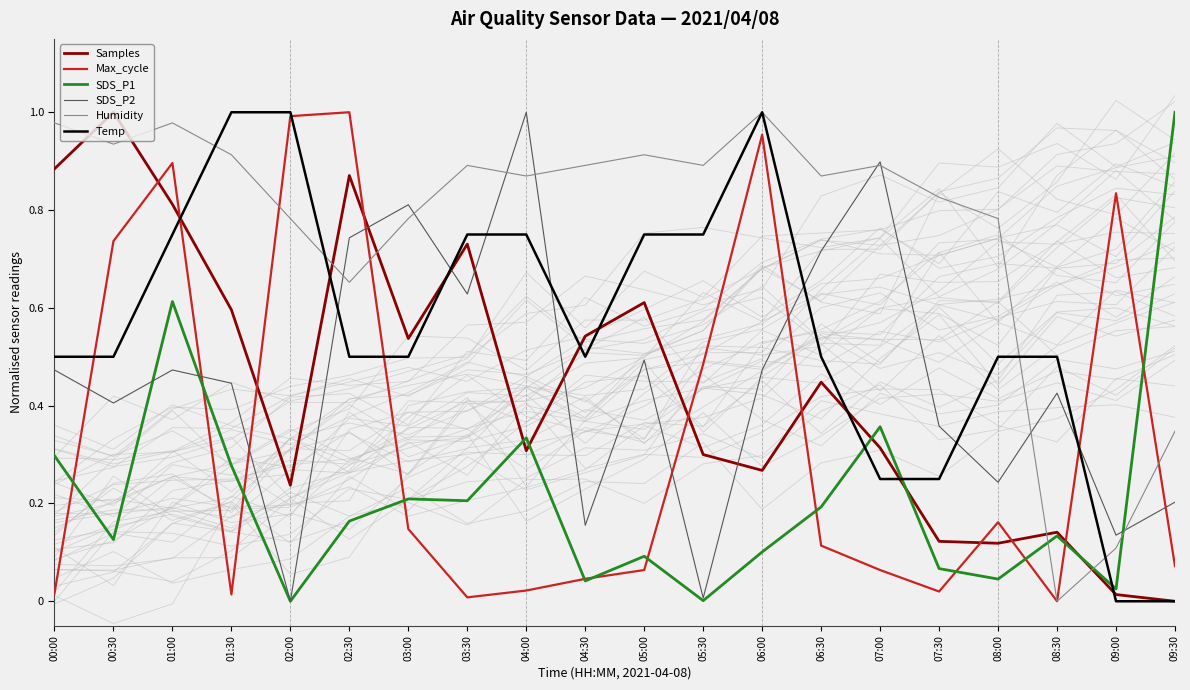

What is the sum of all SDS_P2 values?

9.1